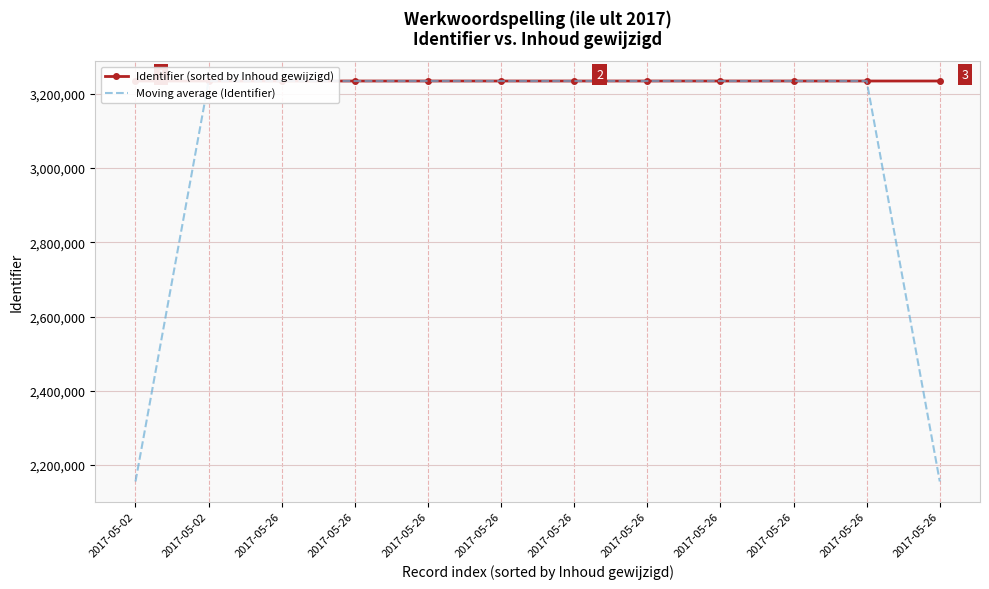

Between 2017-05-26 and 2017-05-26, which series saw the biggest shift?

Identifier (sorted by Inhoud gewijzigd)